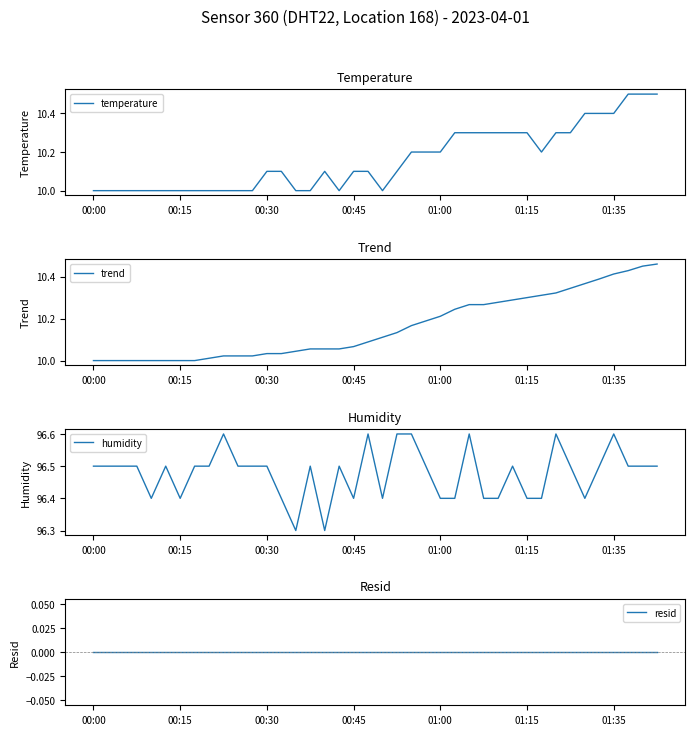

At how many categories does at least one series exceed 28?

40